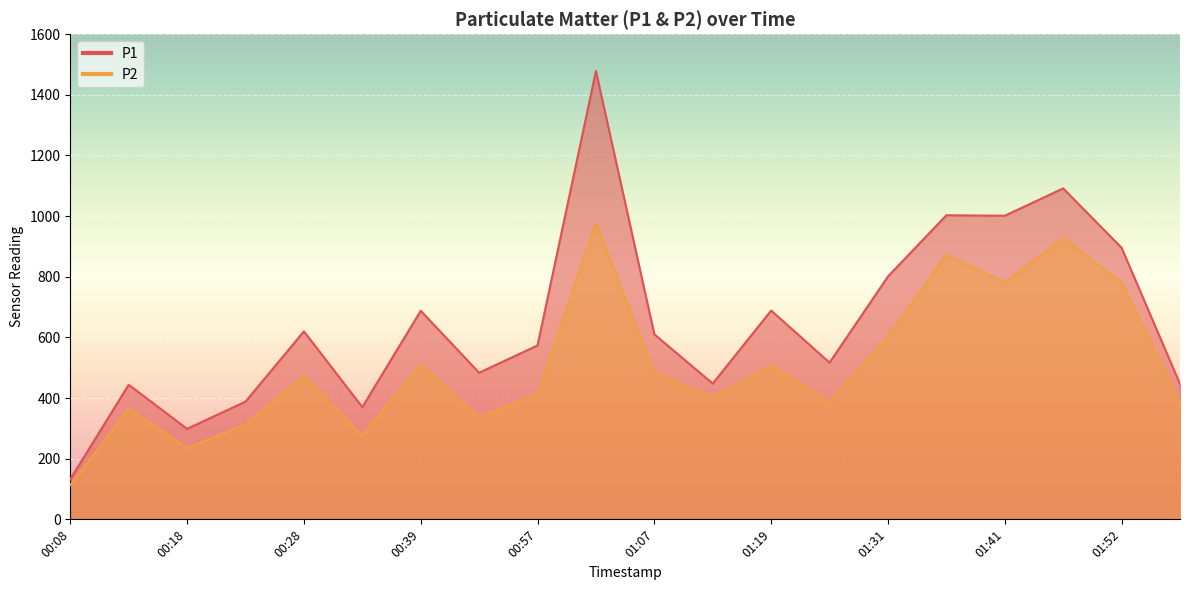

Is it true that P1 equals 247.2 at 01:57?

False